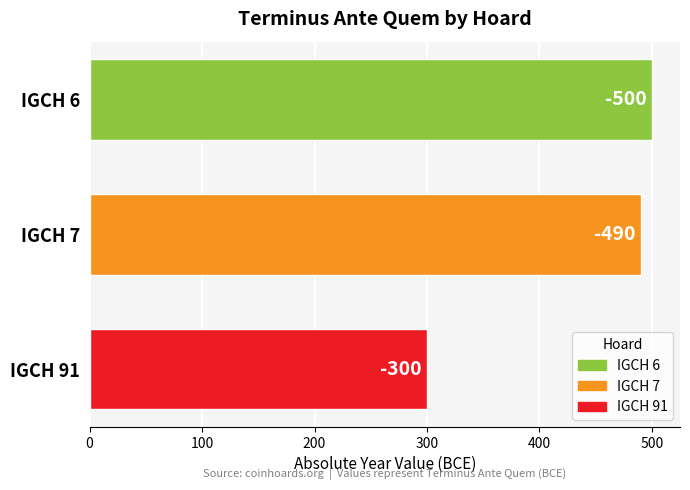

Does the chart contain any negative values?

No